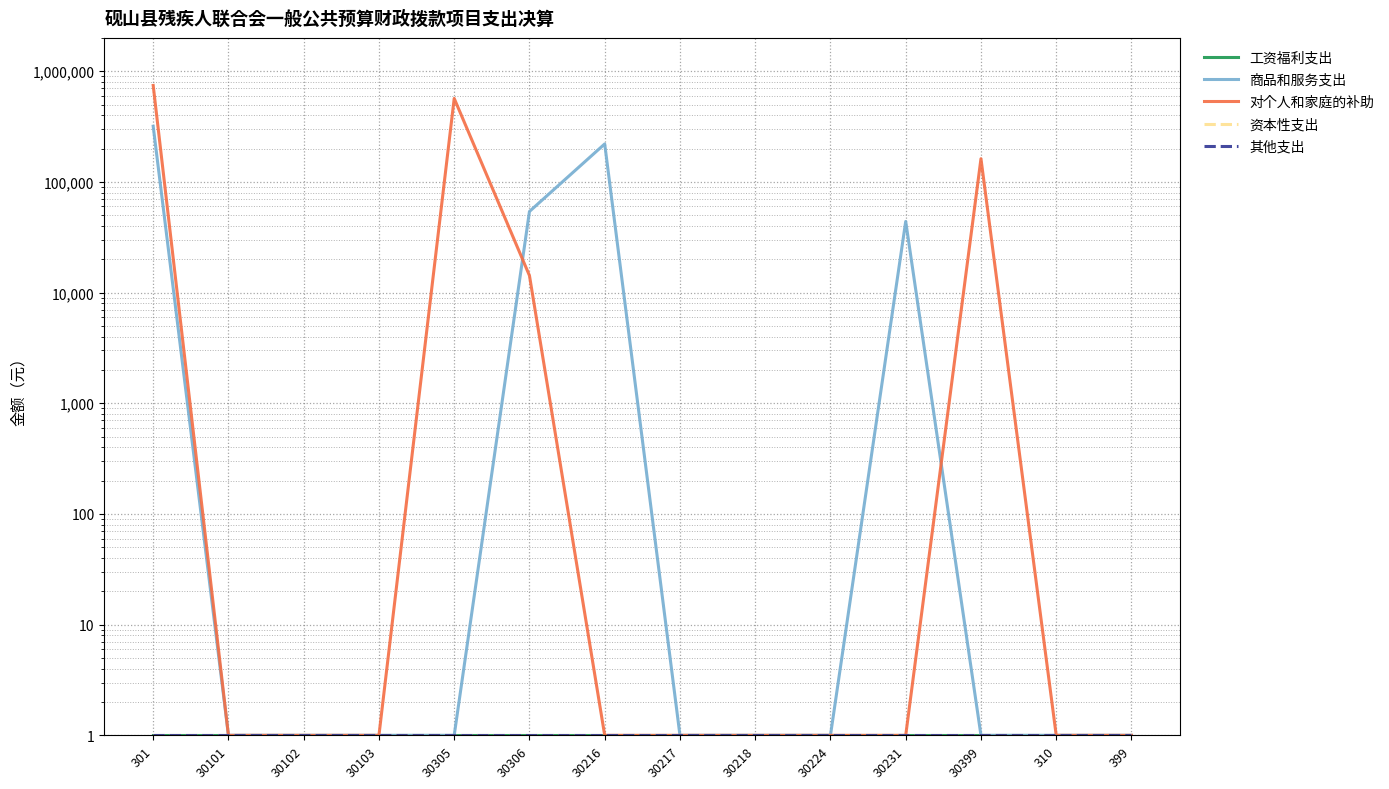

Reading left to right, transcribe all the data shown in this chart.

工资福利支出: 301=1.0	30101=1.0	30102=1.0	30103=1.0	30305=1.0	30306=1.0	30216=1.0	30217=1.0	30218=1.0	30224=1.0	30231=1.0	30399=1.0	310=1.0	399=1.0
商品和服务支出: 301=318301.3	30101=1.0	30102=1.0	30103=1.0	30305=1.0	30306=54069.2	30216=220280.0	30217=1.0	30218=1.0	30224=1.0	30231=43952.1	30399=1.0	310=1.0	399=1.0
对个人和家庭的补助: 301=743839.6	30101=1.0	30102=1.0	30103=1.0	30305=567591.6	30306=14248.0	30216=1.0	30217=1.0	30218=1.0	30224=1.0	30231=1.0	30399=162000.0	310=1.0	399=1.0
资本性支出: 301=1.0	30101=1.0	30102=1.0	30103=1.0	30305=1.0	30306=1.0	30216=1.0	30217=1.0	30218=1.0	30224=1.0	30231=1.0	30399=1.0	310=1.0	399=1.0
其他支出: 301=1.0	30101=1.0	30102=1.0	30103=1.0	30305=1.0	30306=1.0	30216=1.0	30217=1.0	30218=1.0	30224=1.0	30231=1.0	30399=1.0	310=1.0	399=1.0